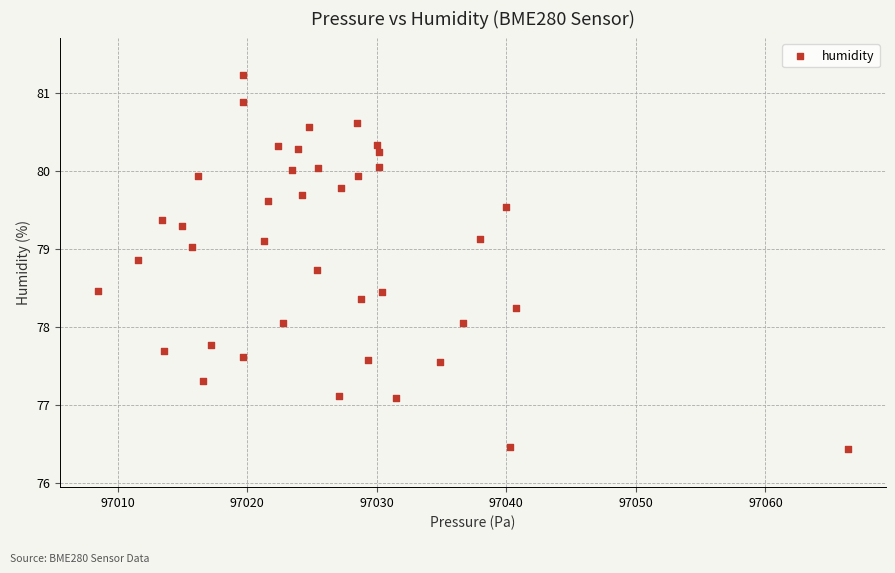

What is the range of Y values (max minus min)?

4.8